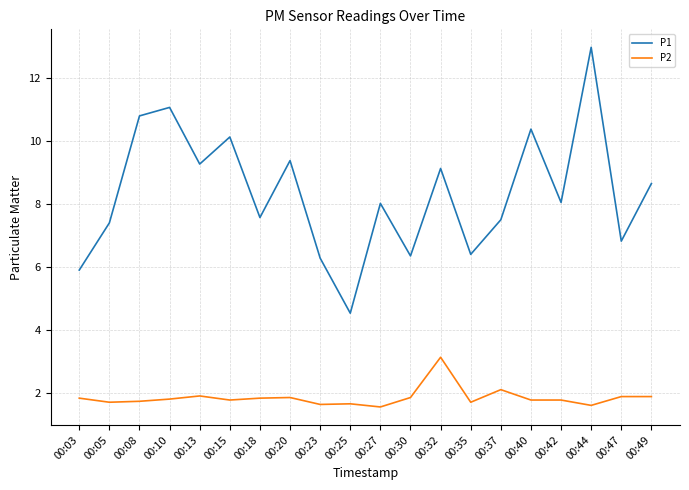

How many lines are shown in the chart?

2